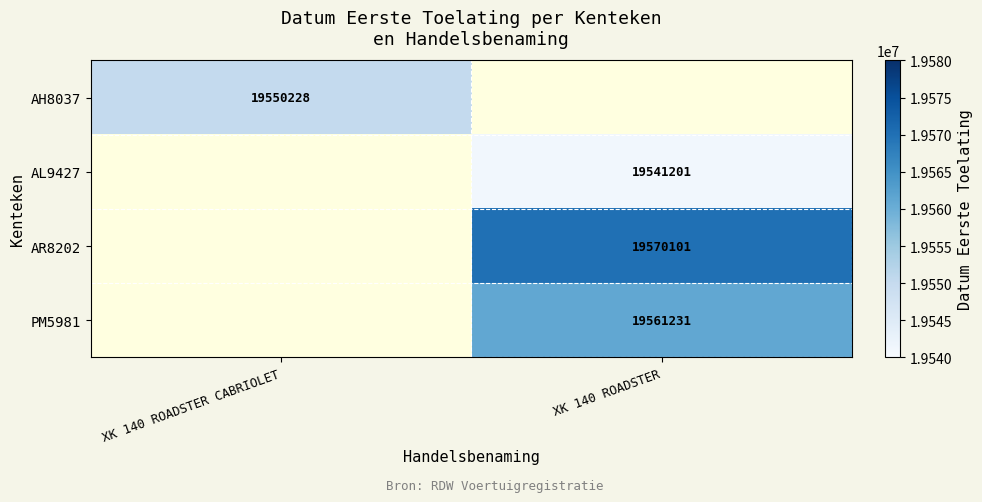

Is the value of PM5981 at XK 140 ROADSTER greater than the value of AH8037 at XK 140 ROADSTER CABRIOLET?

Yes